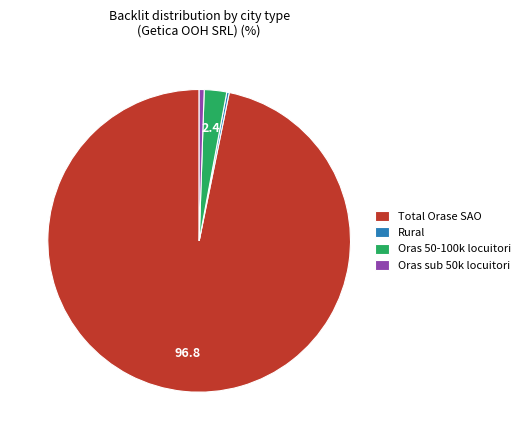

True or false: Oras sub 50k locuitori accounts for 11% of the total.

False